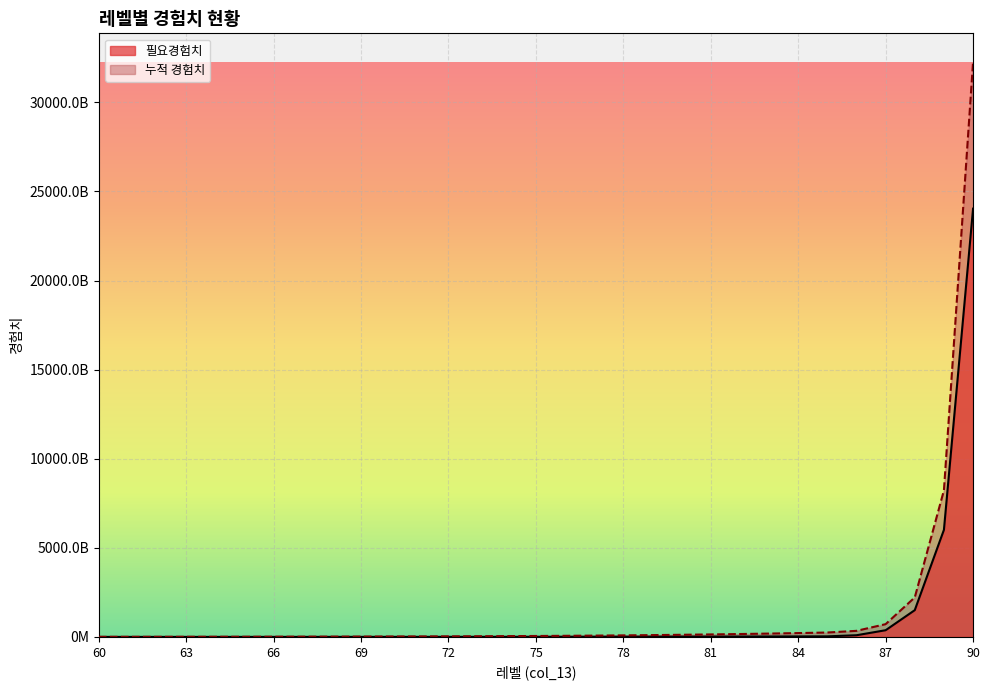

What is the approximate value of 필요경험치 at 77?

11327977600